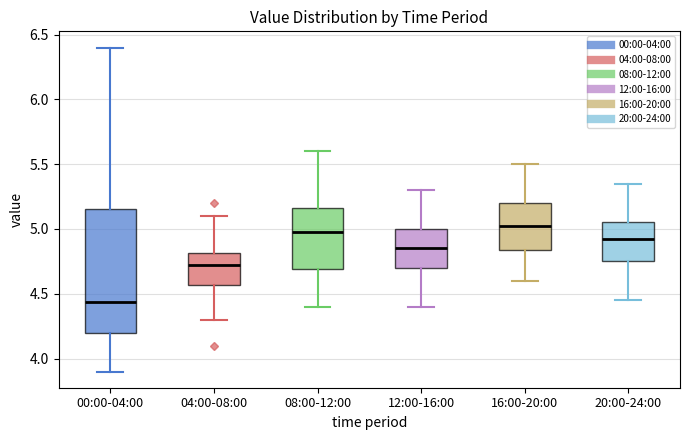

Comparing the boxes themselves (not the whiskers), which one is the tallest?

00:00-04:00